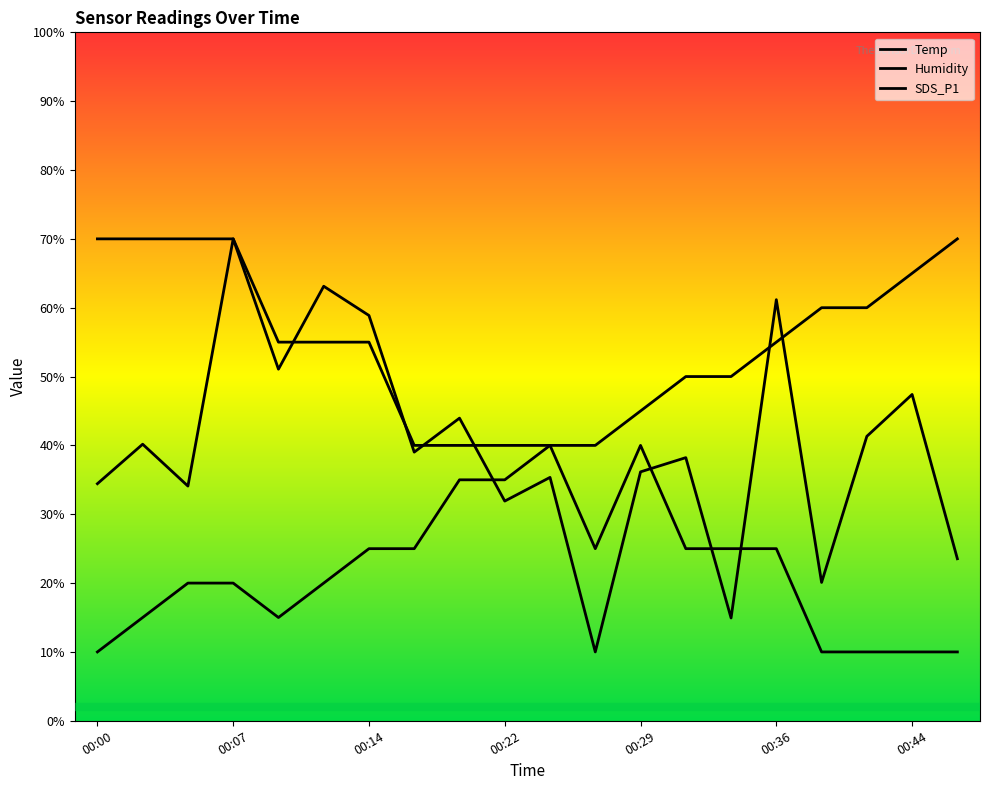

What is the difference between the second highest and second lowest values in the SDS_P1 series?

48.2